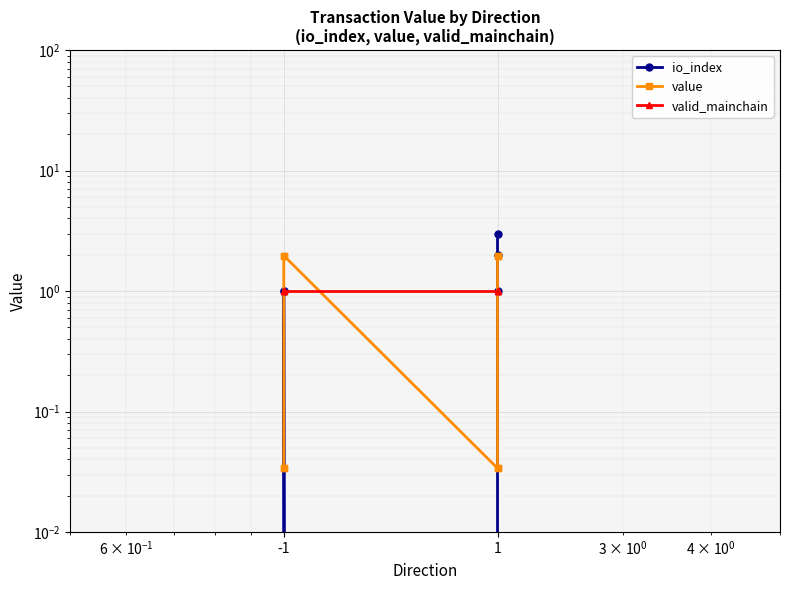

What are all the series names shown in the legend?

io_index, value, valid_mainchain